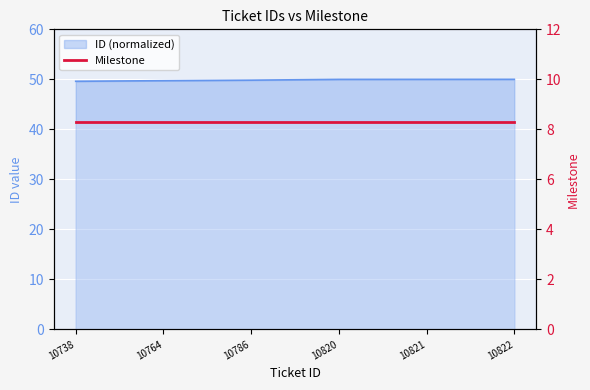

True or false: there are more than 0 points higher than both neighbors.

False